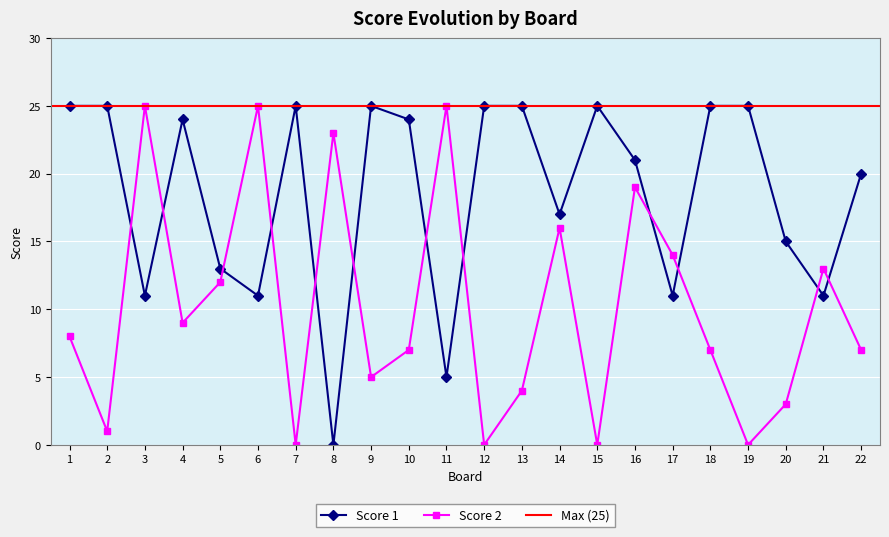

What is the difference between the maximum and minimum values in the Score 2 series?

25